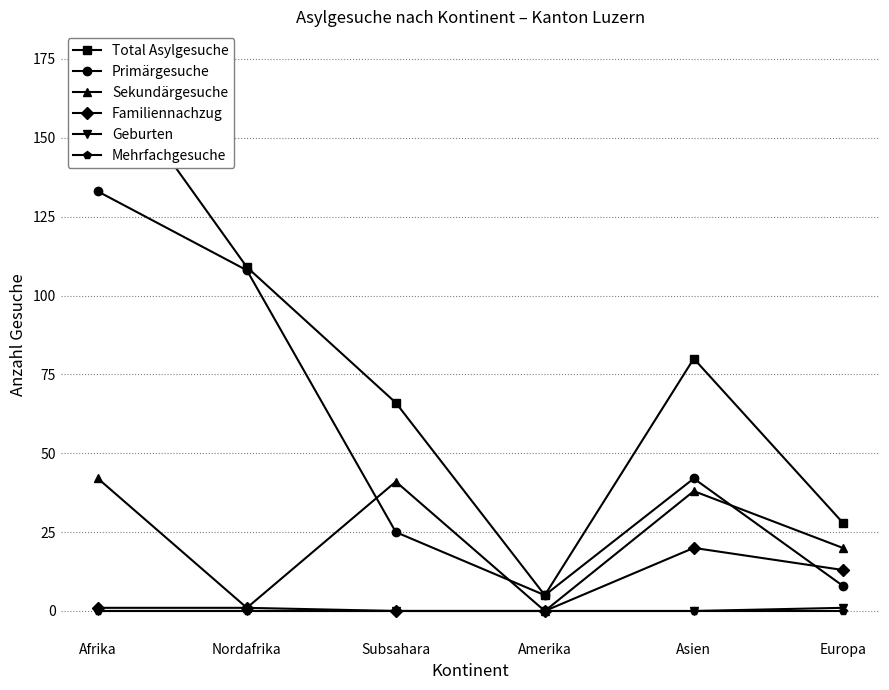

True or false: Total Asylgesuche and Geburten cross at least once.

False